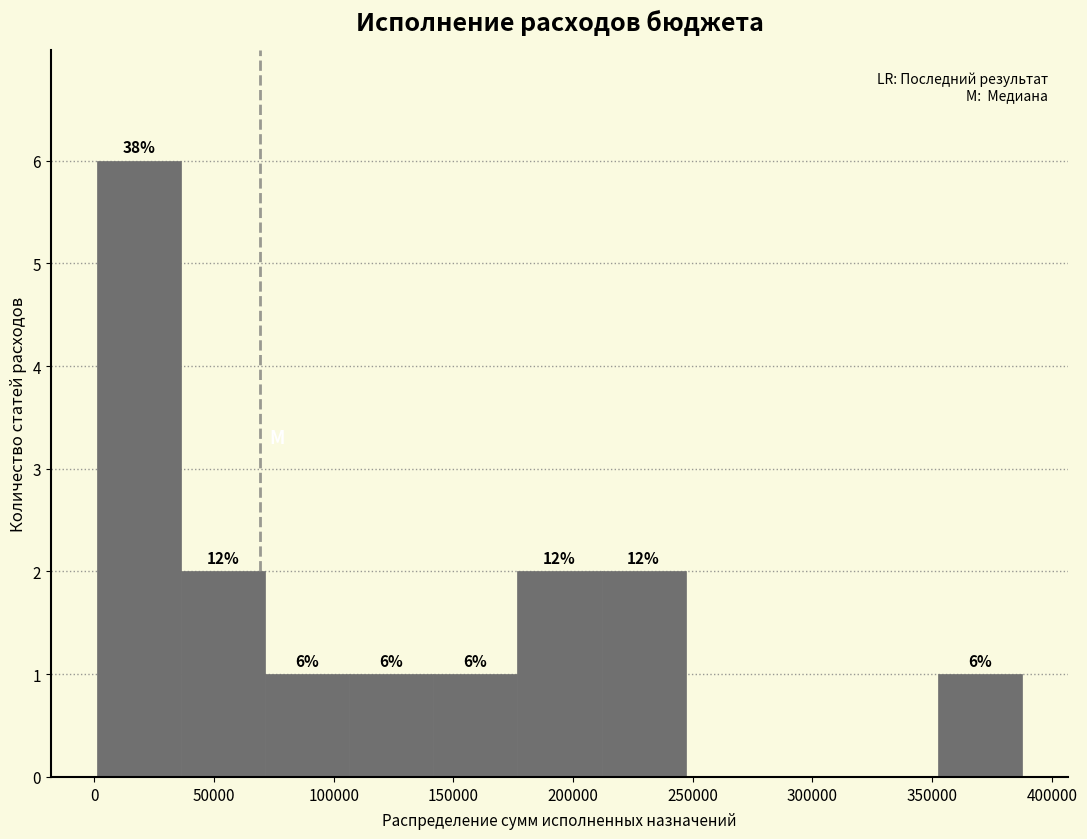

Over which range of the x-axis is the bar tallest?

0 to 35000